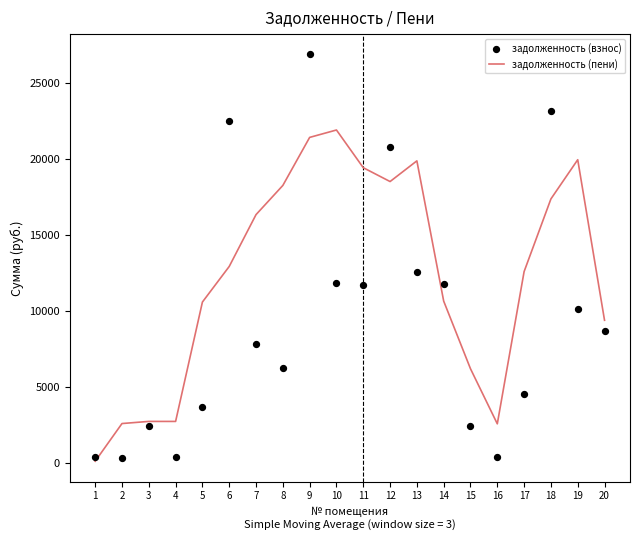

At how many categories does at least one series exceed 8398?

14